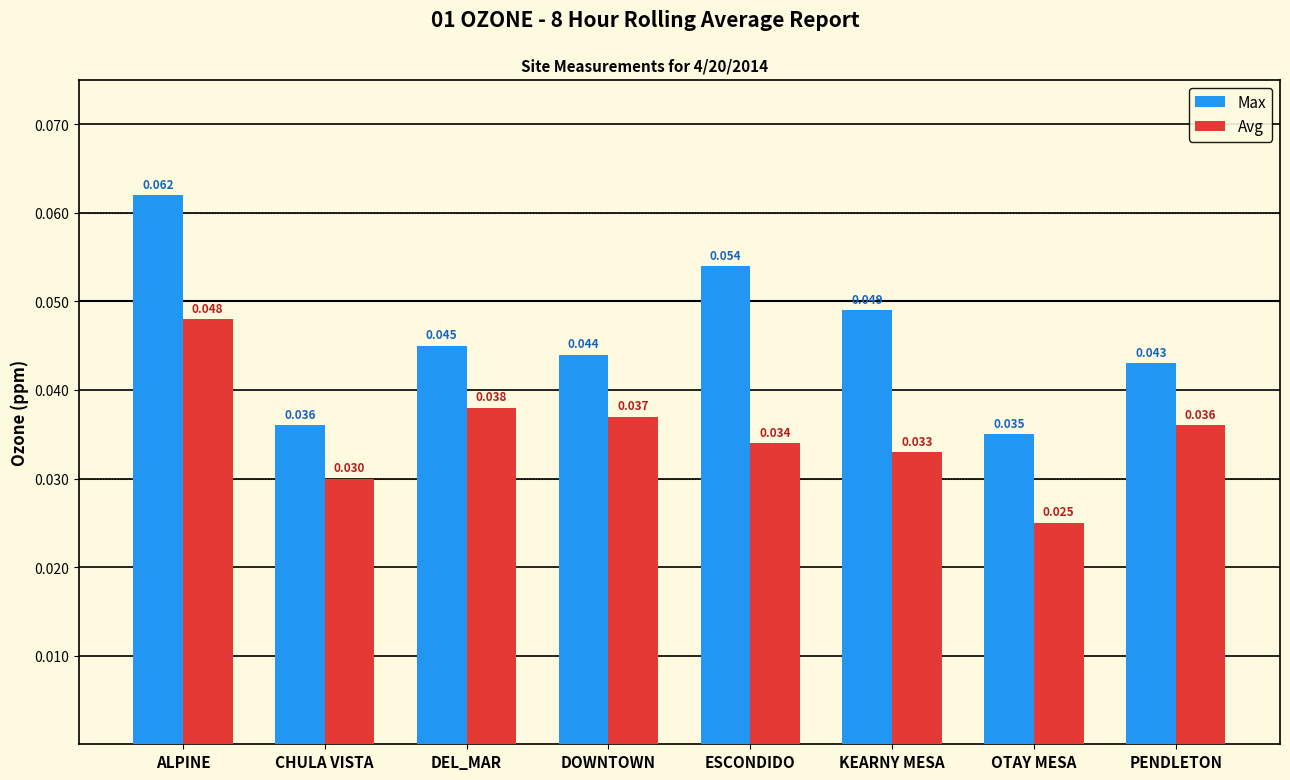

At how many categories does at least one series exceed 0?

8